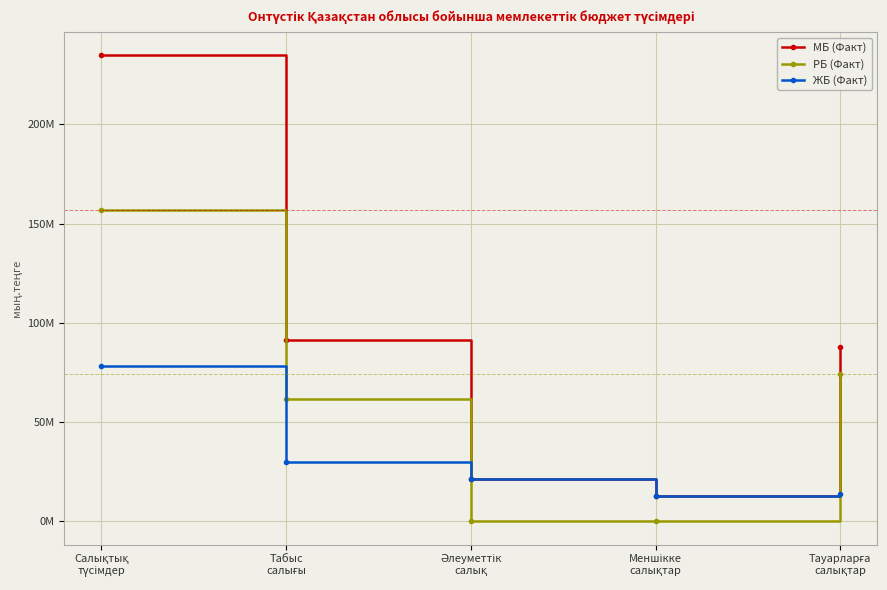

What is the label of the 2nd point from the right?

Меншікке
салықтар